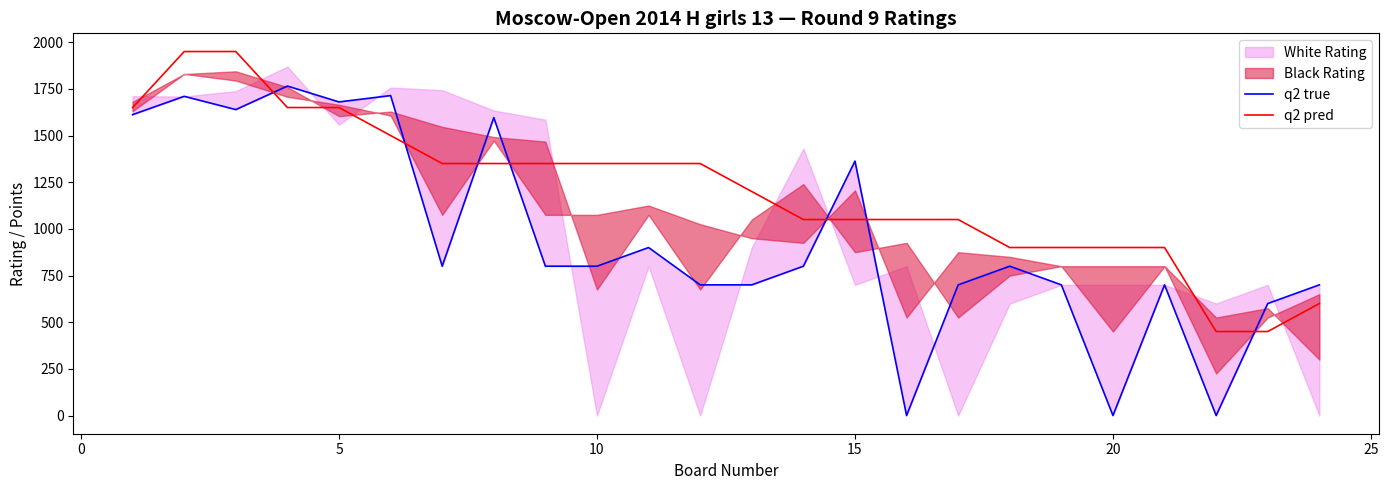

How many categories are shown in the chart?

24